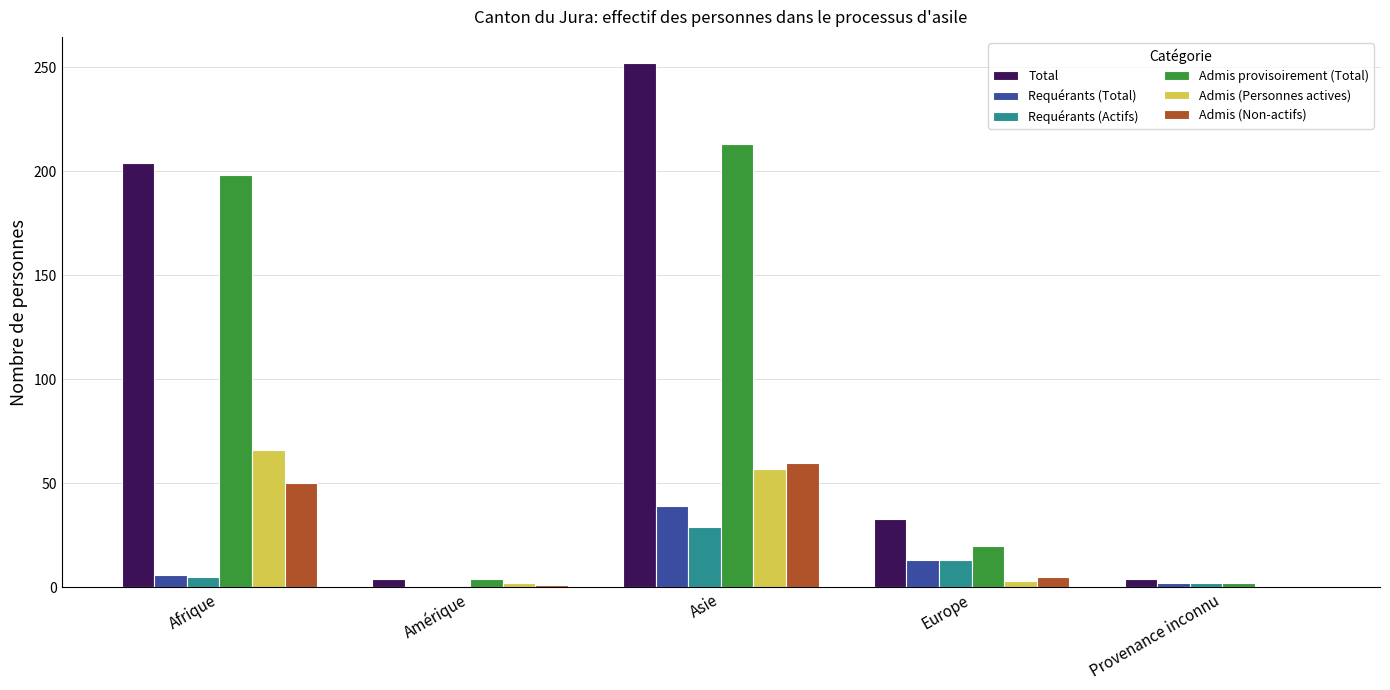

Which series has the widest spread of values?

Total